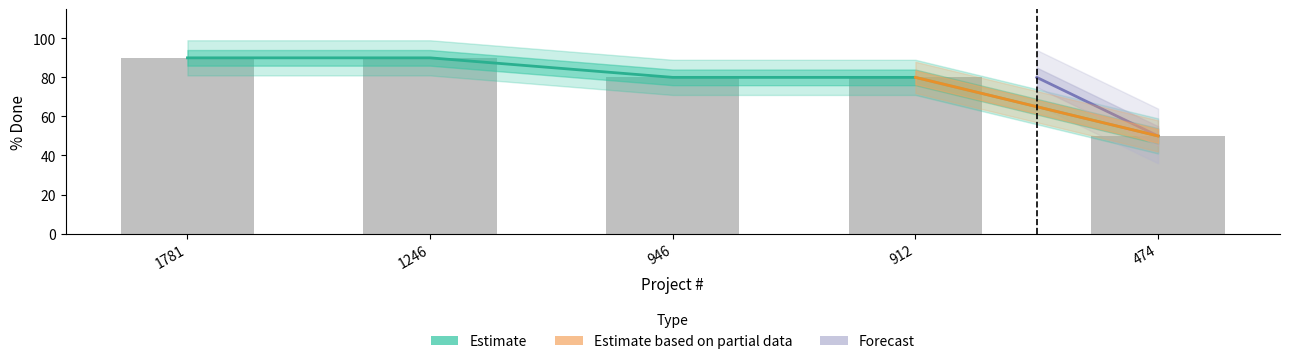

At which category does the chart reach its minimum across all series?

474